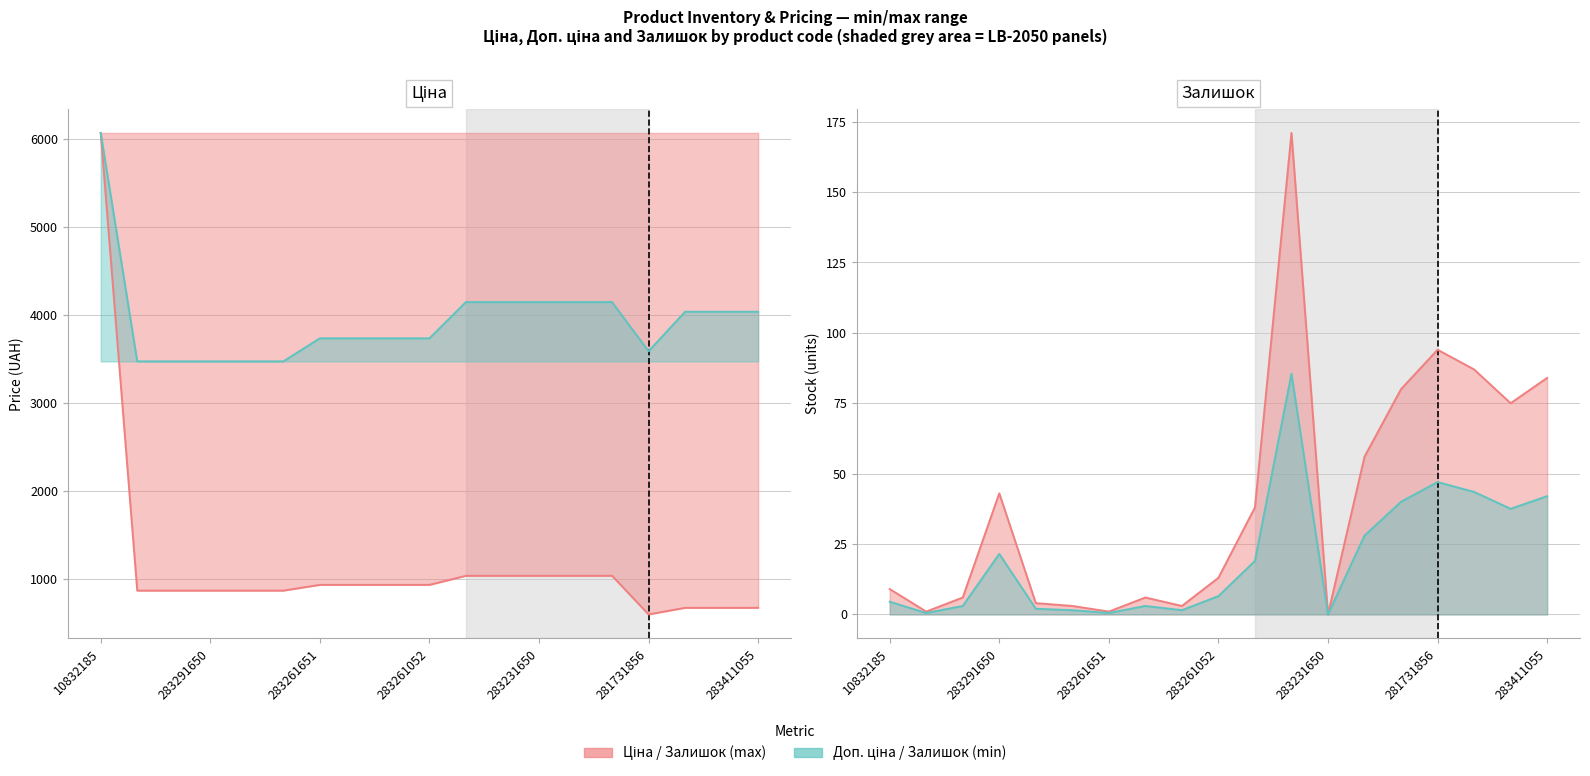

What is the maximum value for Ціна?

6067.2